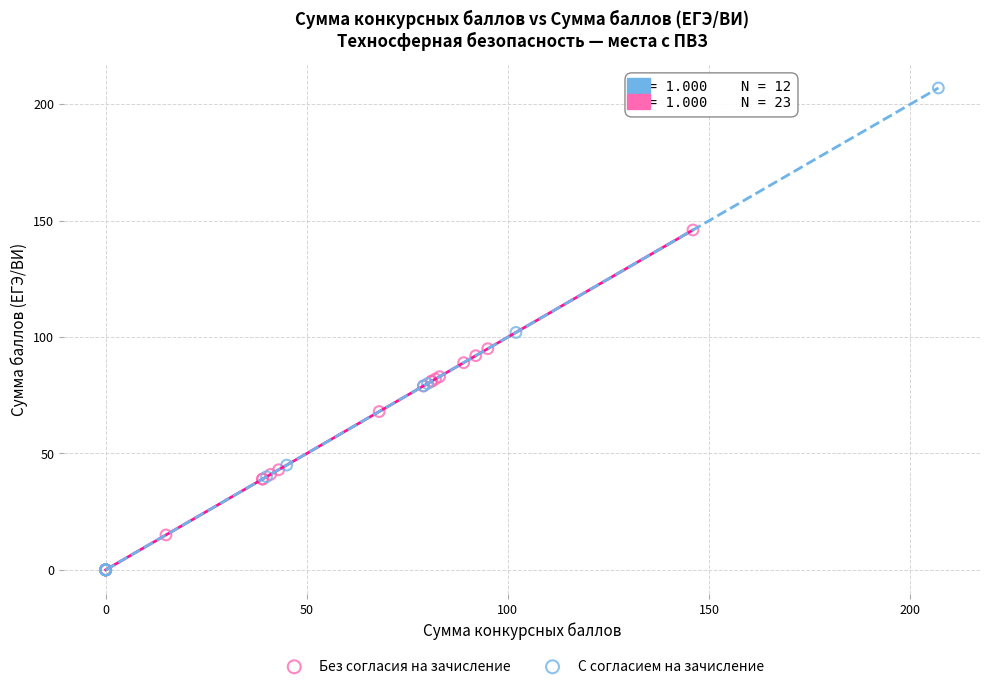

Which series has the widest spread of Y values?

С согласием на зачисление